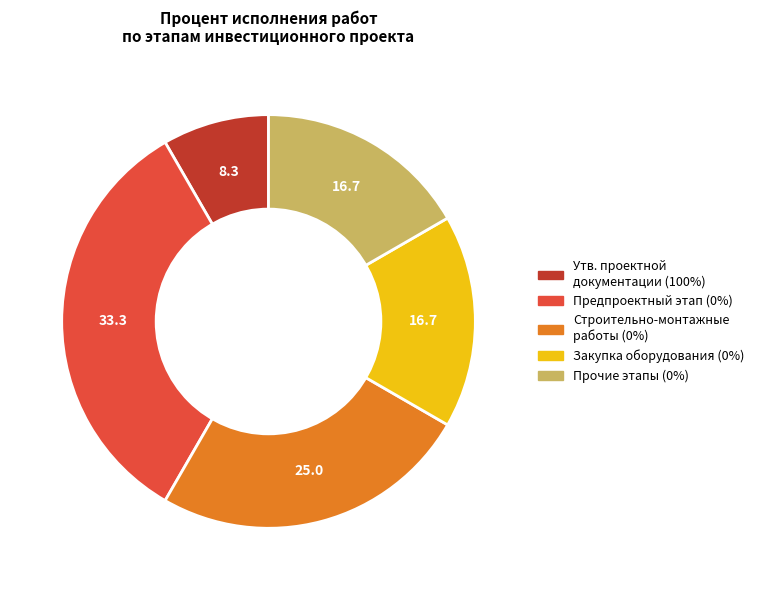

Is there a majority slice in this chart?

No